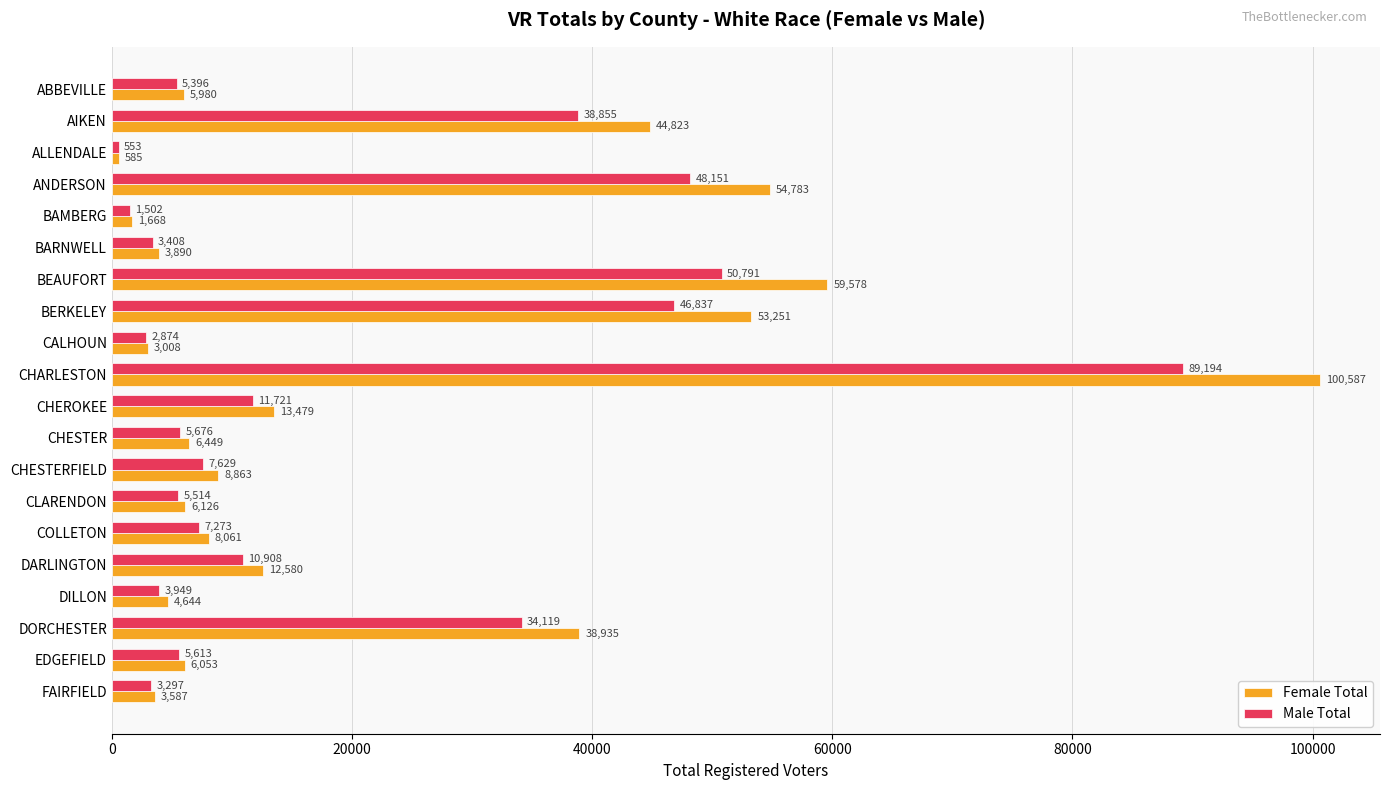

What is the difference between the highest and lowest values at CHARLESTON?

11393